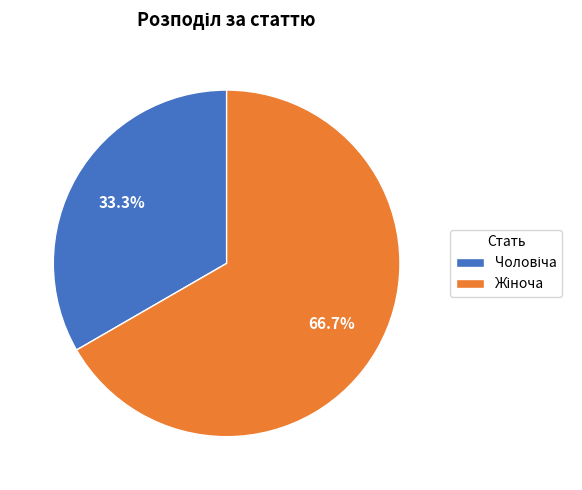

Is there a majority slice in this chart?

Yes